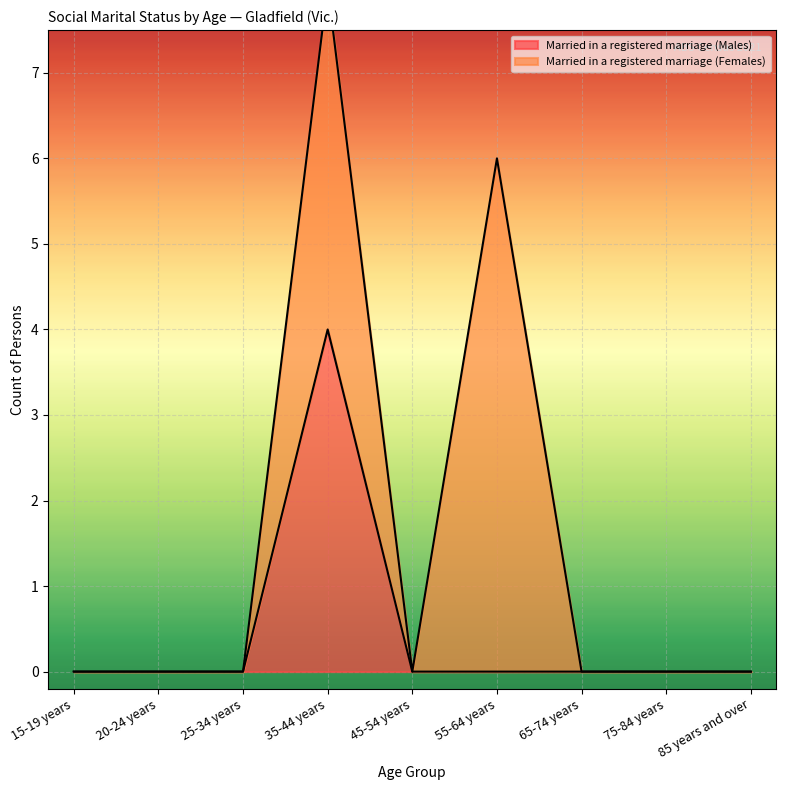

Rank the categories by value from lowest to highest.

15-19 years, 20-24 years, 25-34 years, 45-54 years, 55-64 years, 65-74 years, 75-84 years, 85 years and over, 35-44 years